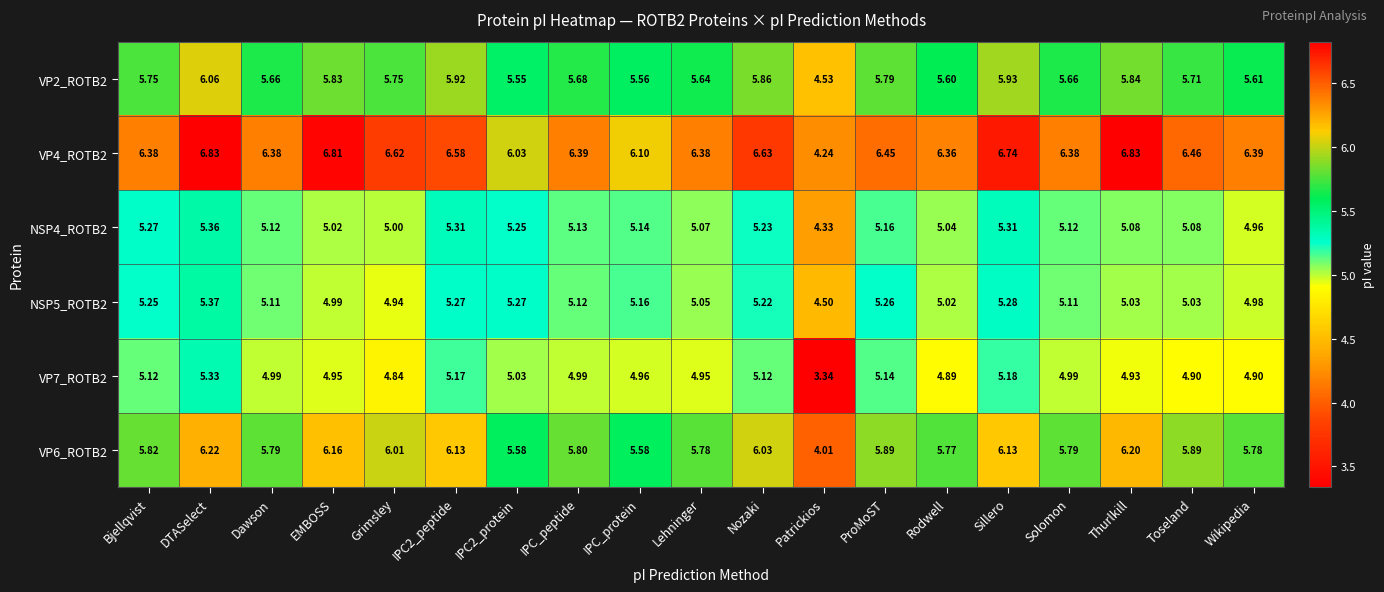

At which category is the sum across all series the highest?

DTASelect